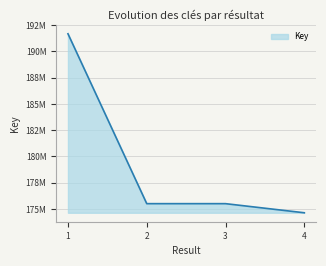

Reading left to right, transcribe all the data shown in this chart.

1=191677732	2=175509057	3=175508627	4=174641143